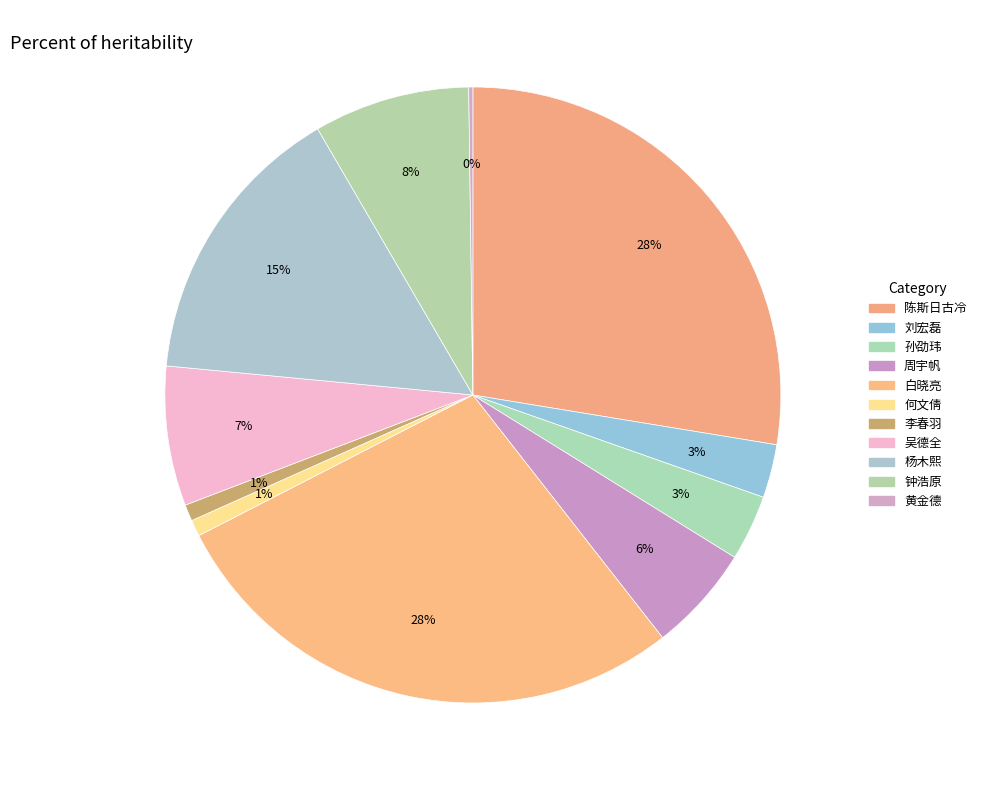

What percentage is NOT represented by 周宇帆?

94.4%